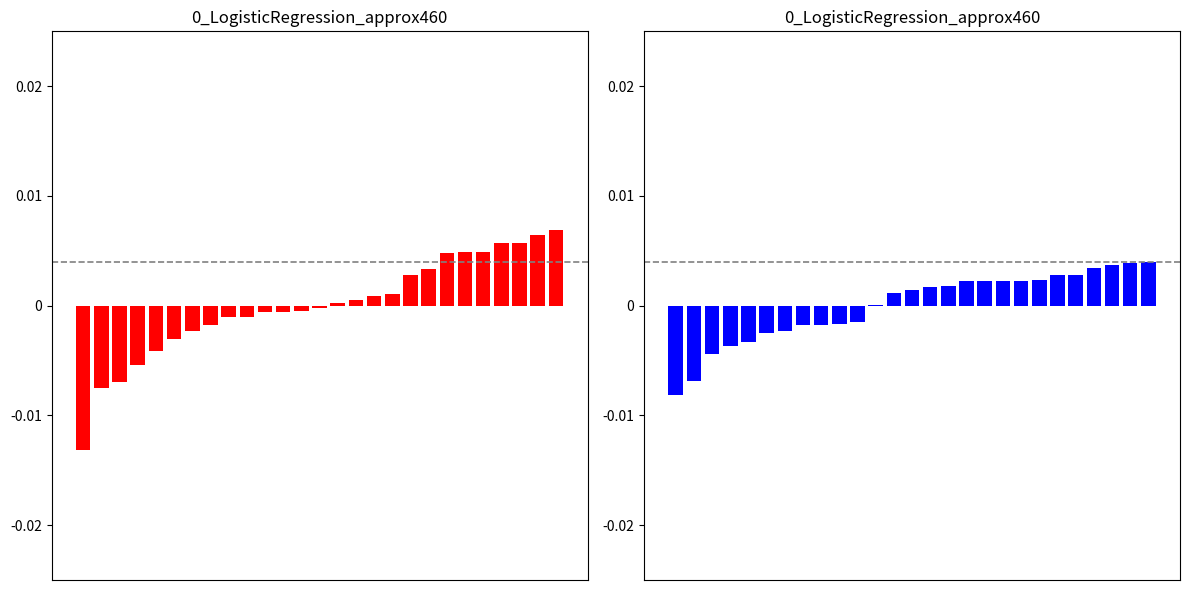

List the labels in order of value, largest first.

Mobile, Macon, Greene, Chambers, Lauderdale, Conecuh, Autauga, Wilcox, Marengo, Jefferson, Lee, Baldwin, Clarke, Houston, Butler, Washington, Monroe, Hale, Tuscaloosa, Limestone, Pickens, Lowndes, Madison, Perry, Shelby, Montgomery, Choctaw